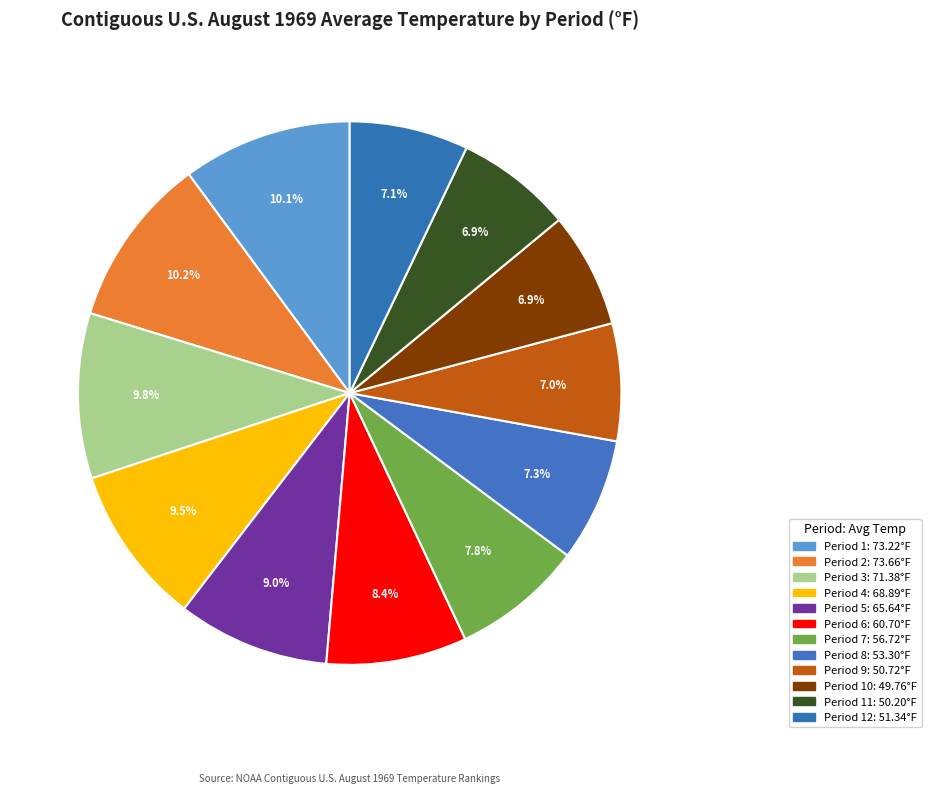

Count the number of slices in the pie.

12